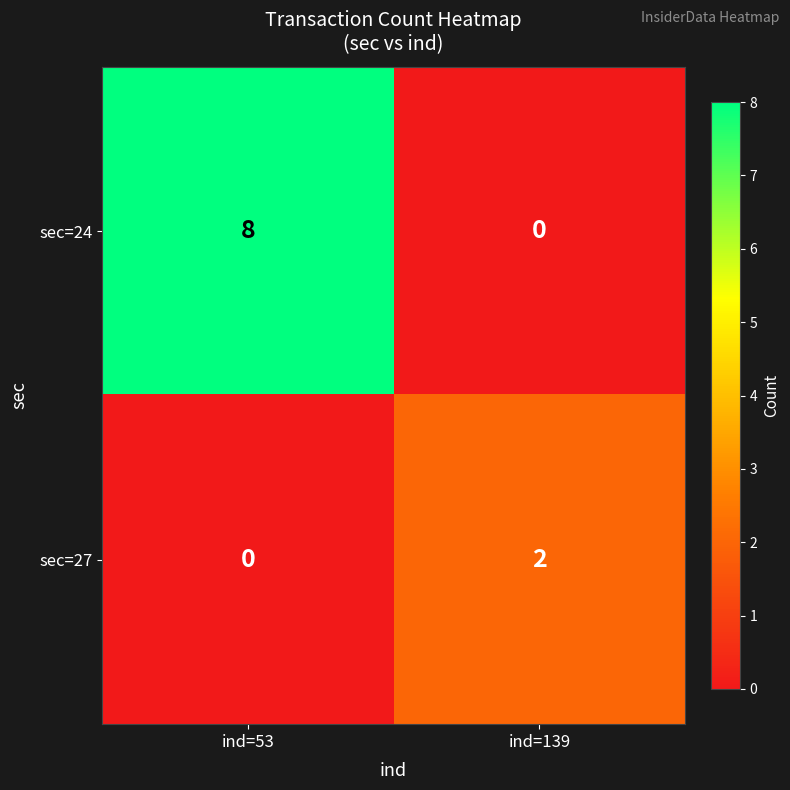

The sec=27 series shows 0 at ind=53. True or false?

True